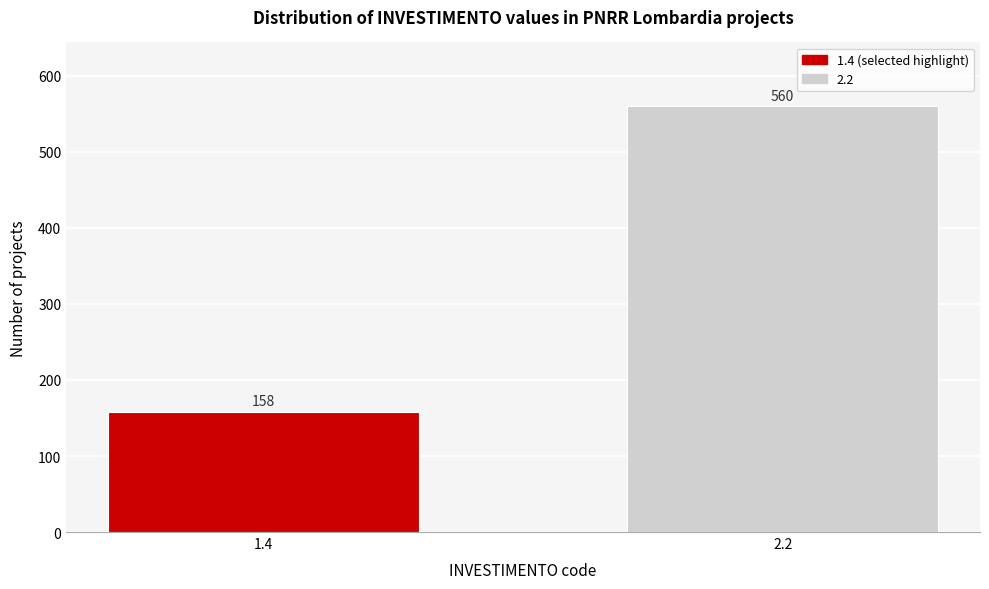

Reading left to right, what are all the values shown in this chart?

1.4=158	2.2=560